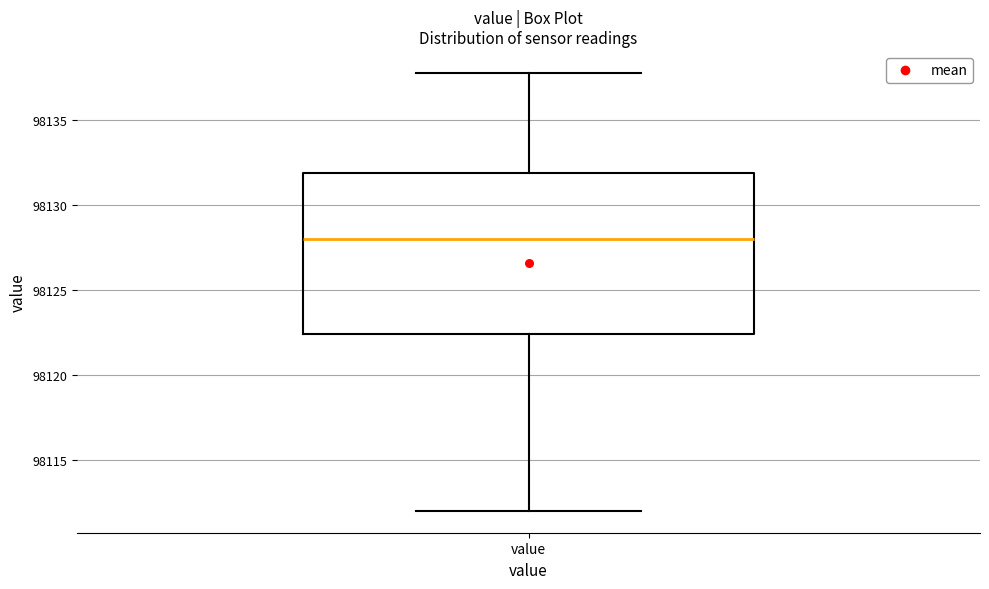

Where does the median line of the box for value sit on the y-axis? The values are not printed on the chart, so give them approximately, as read against the axis.

98128.0